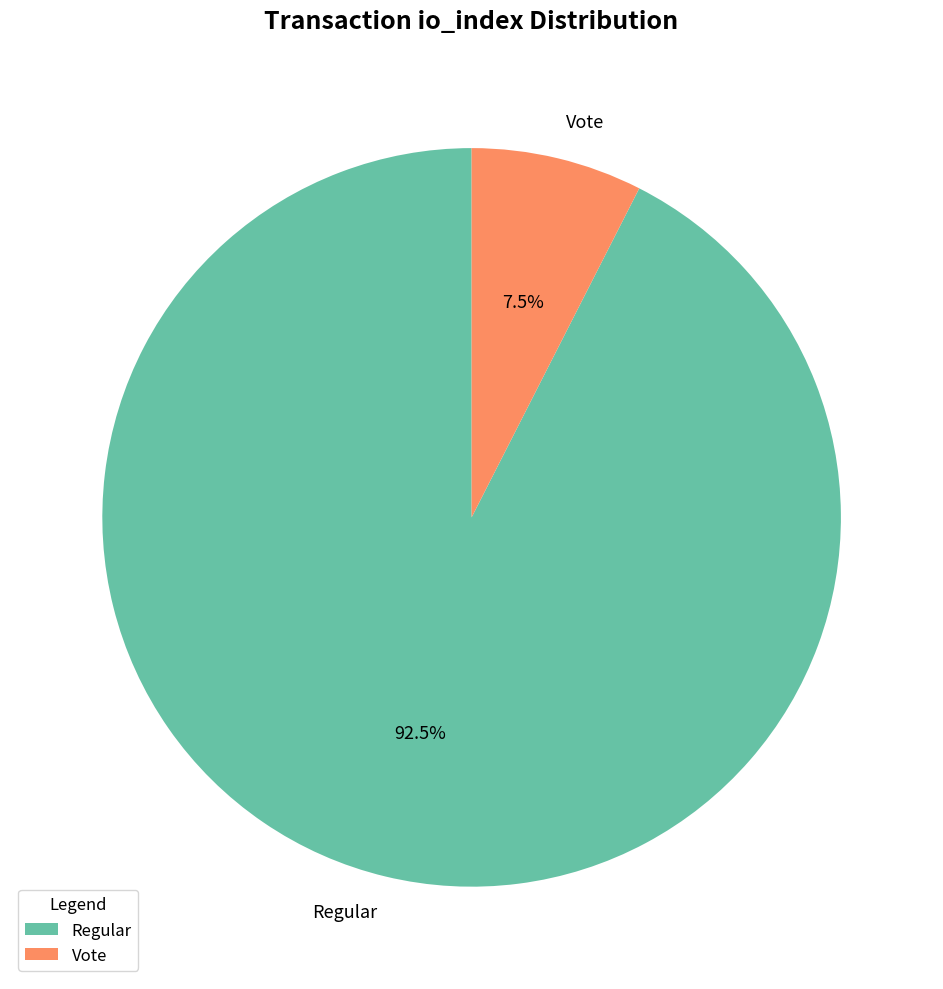

How many slices are in this pie chart?

2